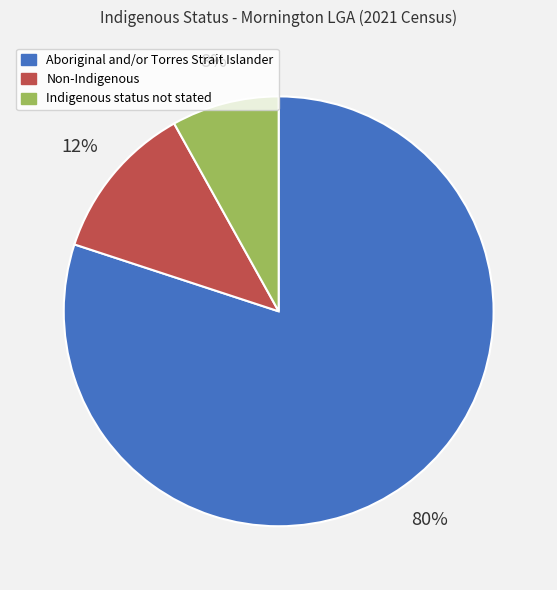

Which slice is the largest?

Aboriginal and/or Torres Strait Islander